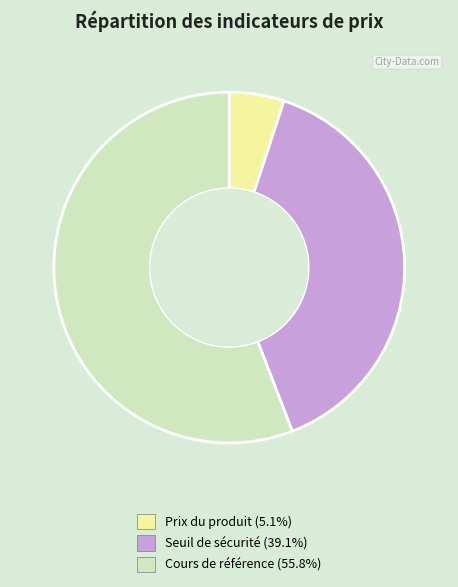

Is there any slice that represents more than half of the pie?

Yes